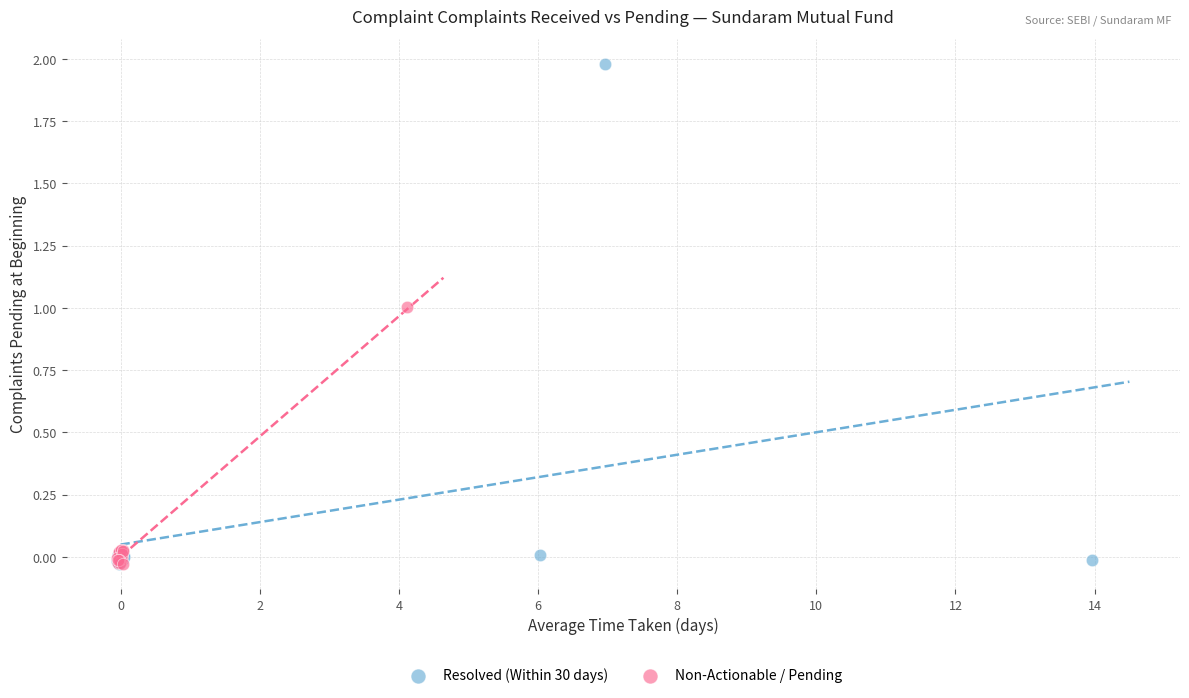

Which series has the widest spread of Y values?

Resolved (Within 30 days)